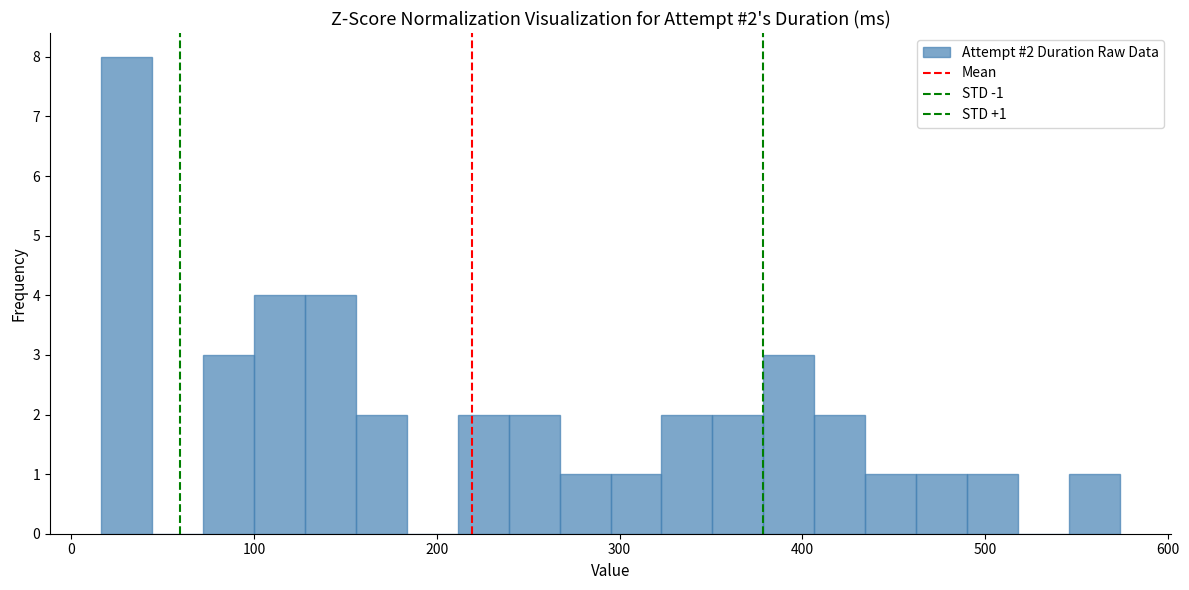

Around what value on the x-axis is the tallest bar? Give the approximate position of its centre, as read against the axis.

30